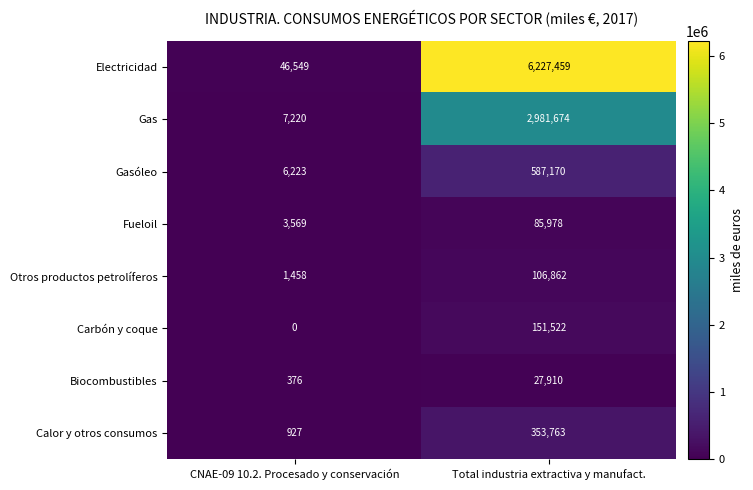

Where is Carbón y coque nearest to the value 75761?

CNAE-09 10.2. Procesado y conservación